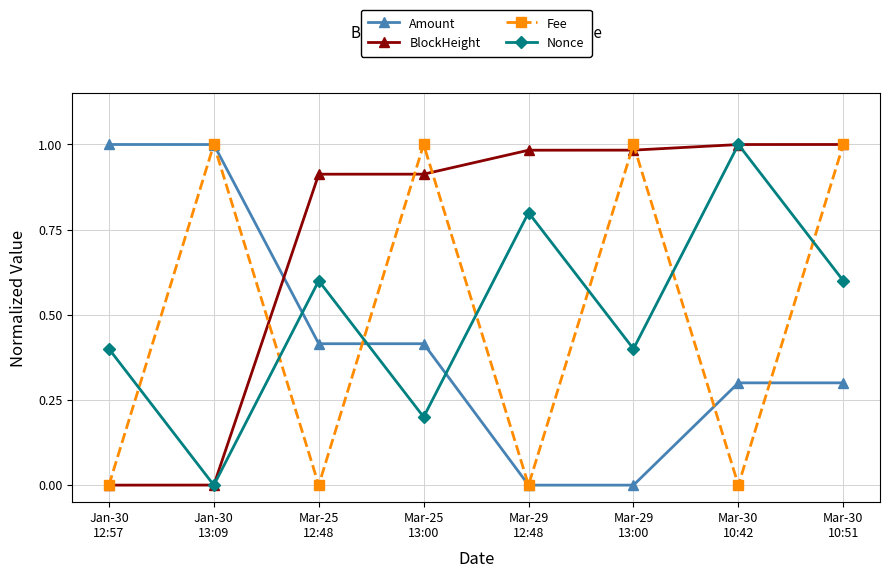

Is it true that Fee equals 0.4 at Jan-30
13:09?

False